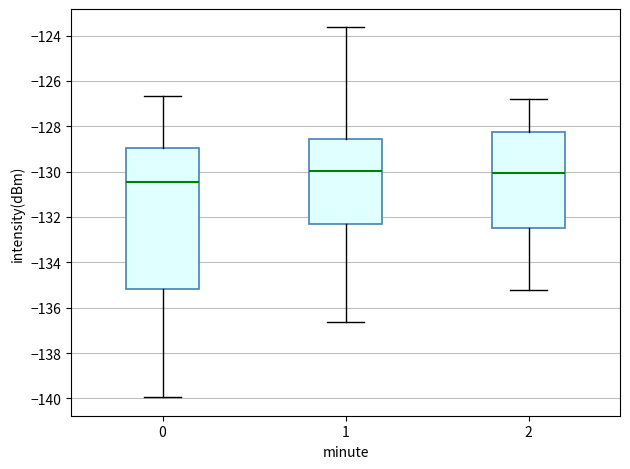

Which box has the lowest median line?

0